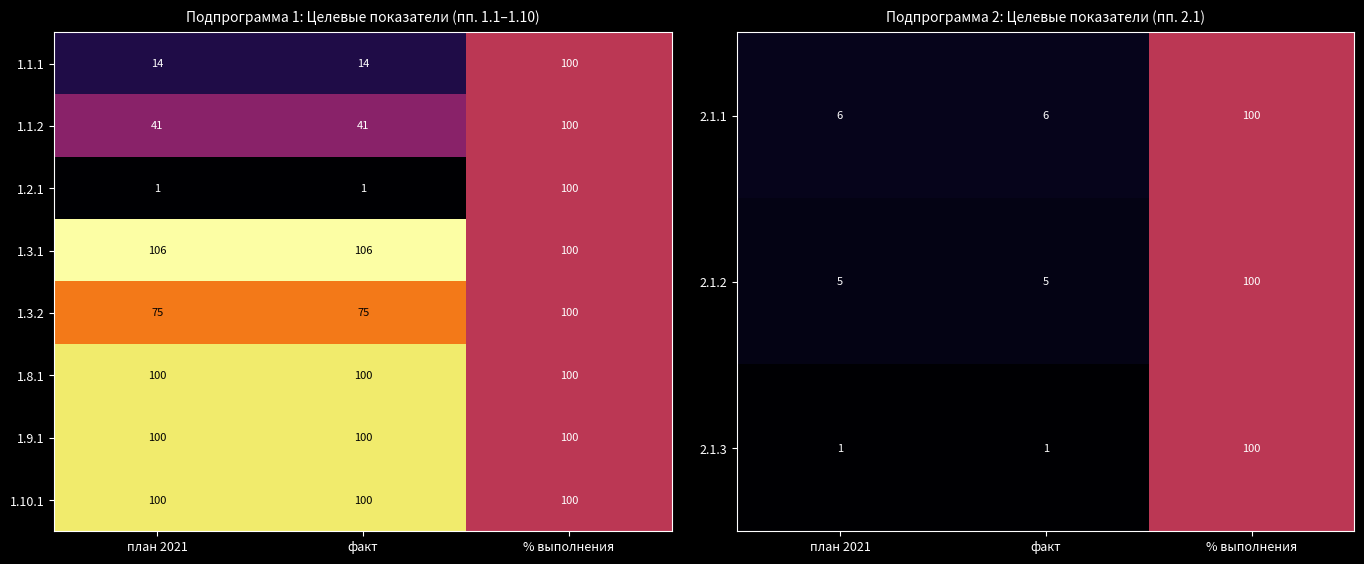

Is it true that 1.3.1 equals 100 at % выполнения?

True